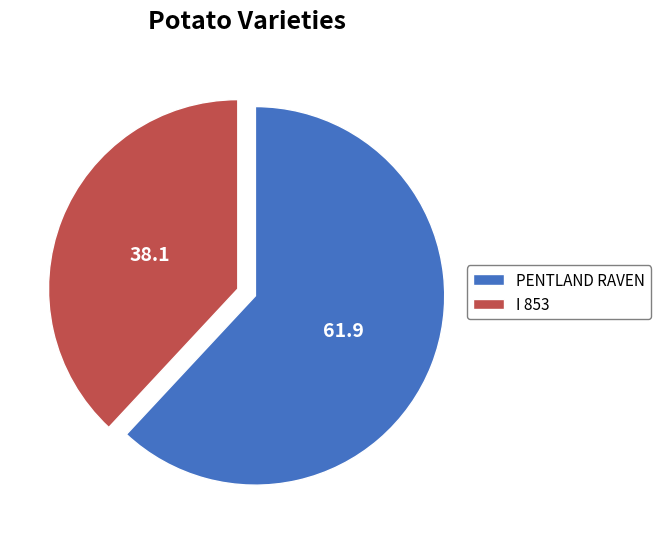

Between I 853 and PENTLAND RAVEN, which is larger?

PENTLAND RAVEN